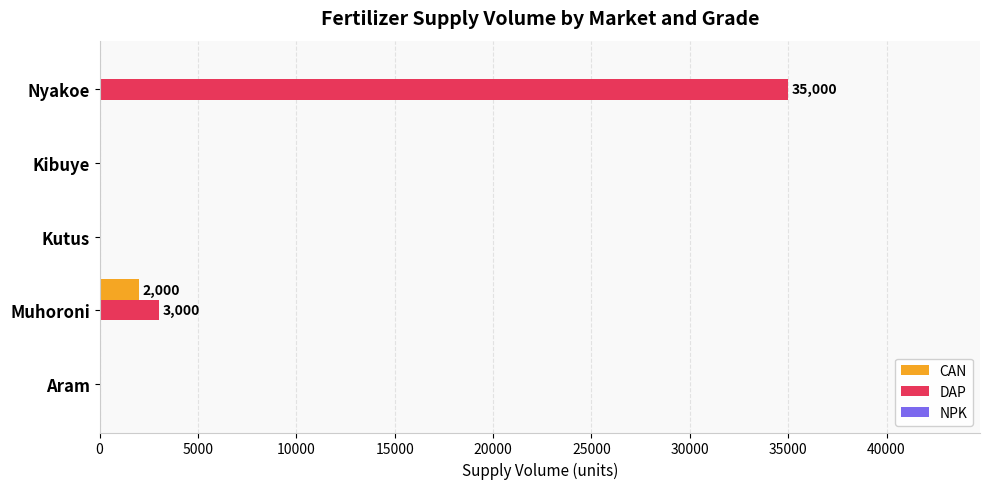

Which label corresponds to the largest value in the chart?

Nyakoe